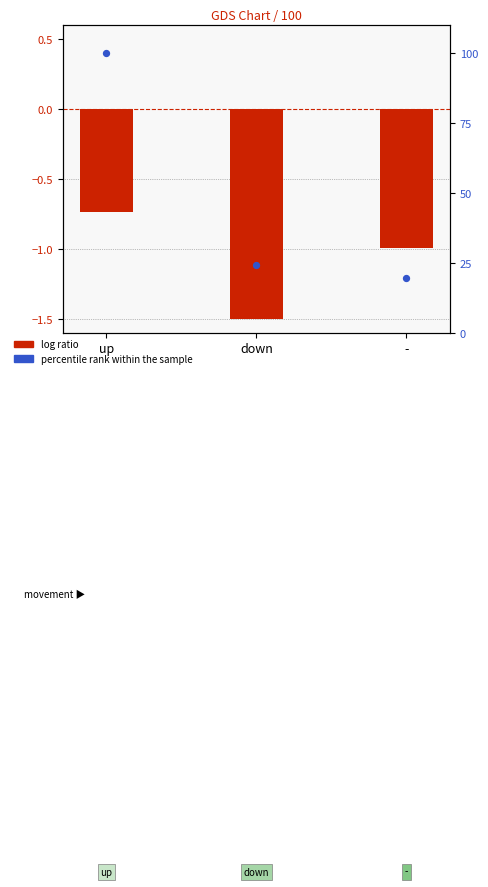

Which series reaches the minimum Y coordinate?

log ratio